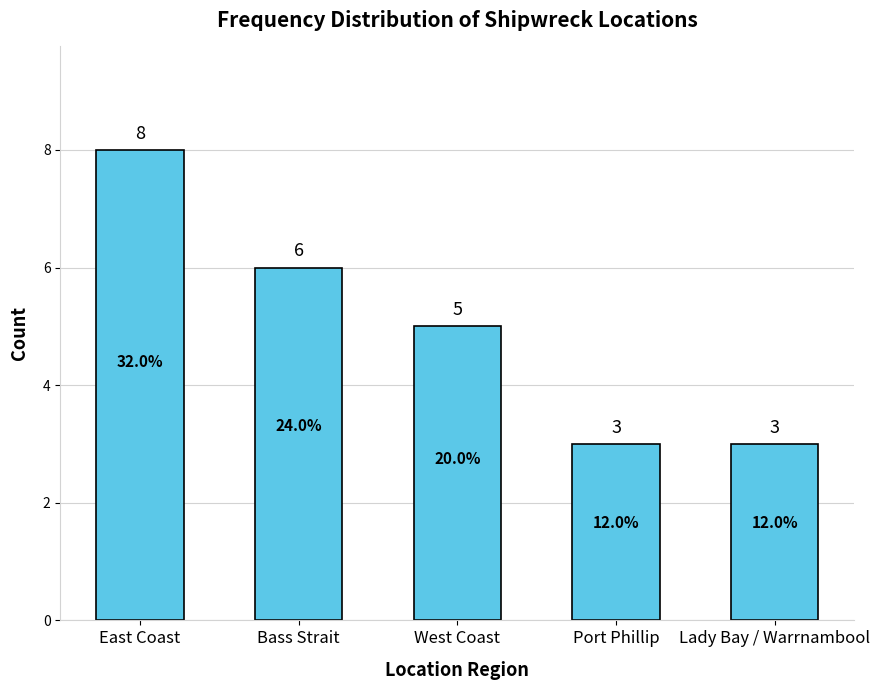

What is the label of the 1st bar from the right?

Lady Bay / Warrnambool